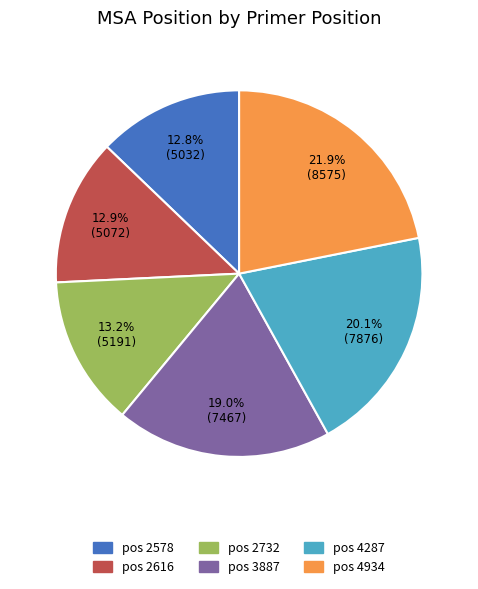

Does any single category account for the majority?

No